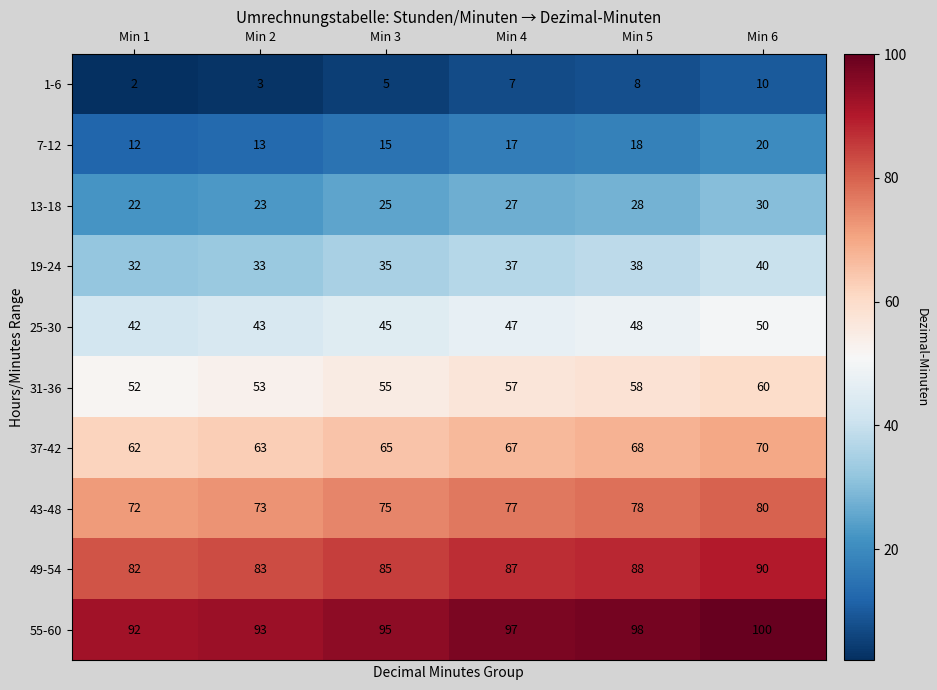

The value of 43-48 at Min 3 is 109. True or false?

False